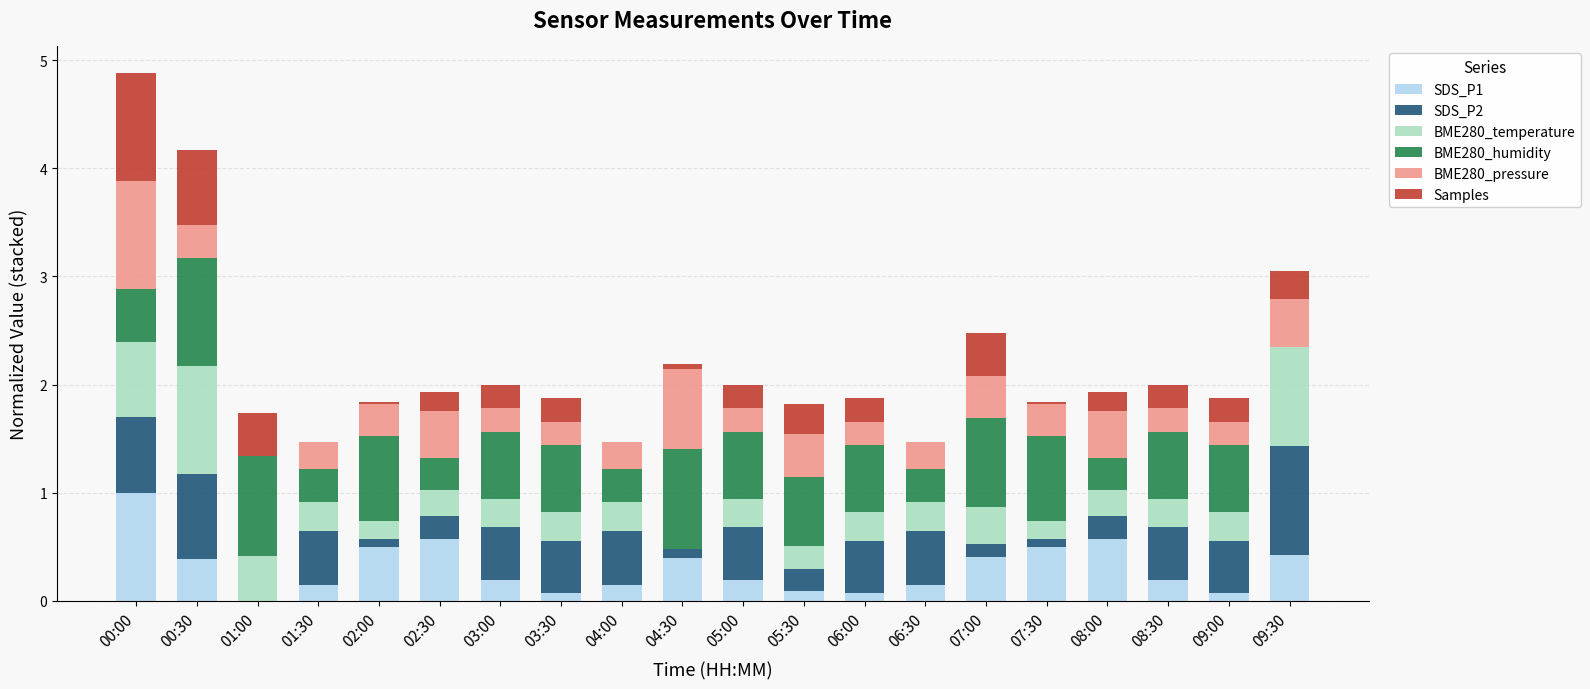

The SDS_P1 series shows 0.1 at 05:30. True or false?

True